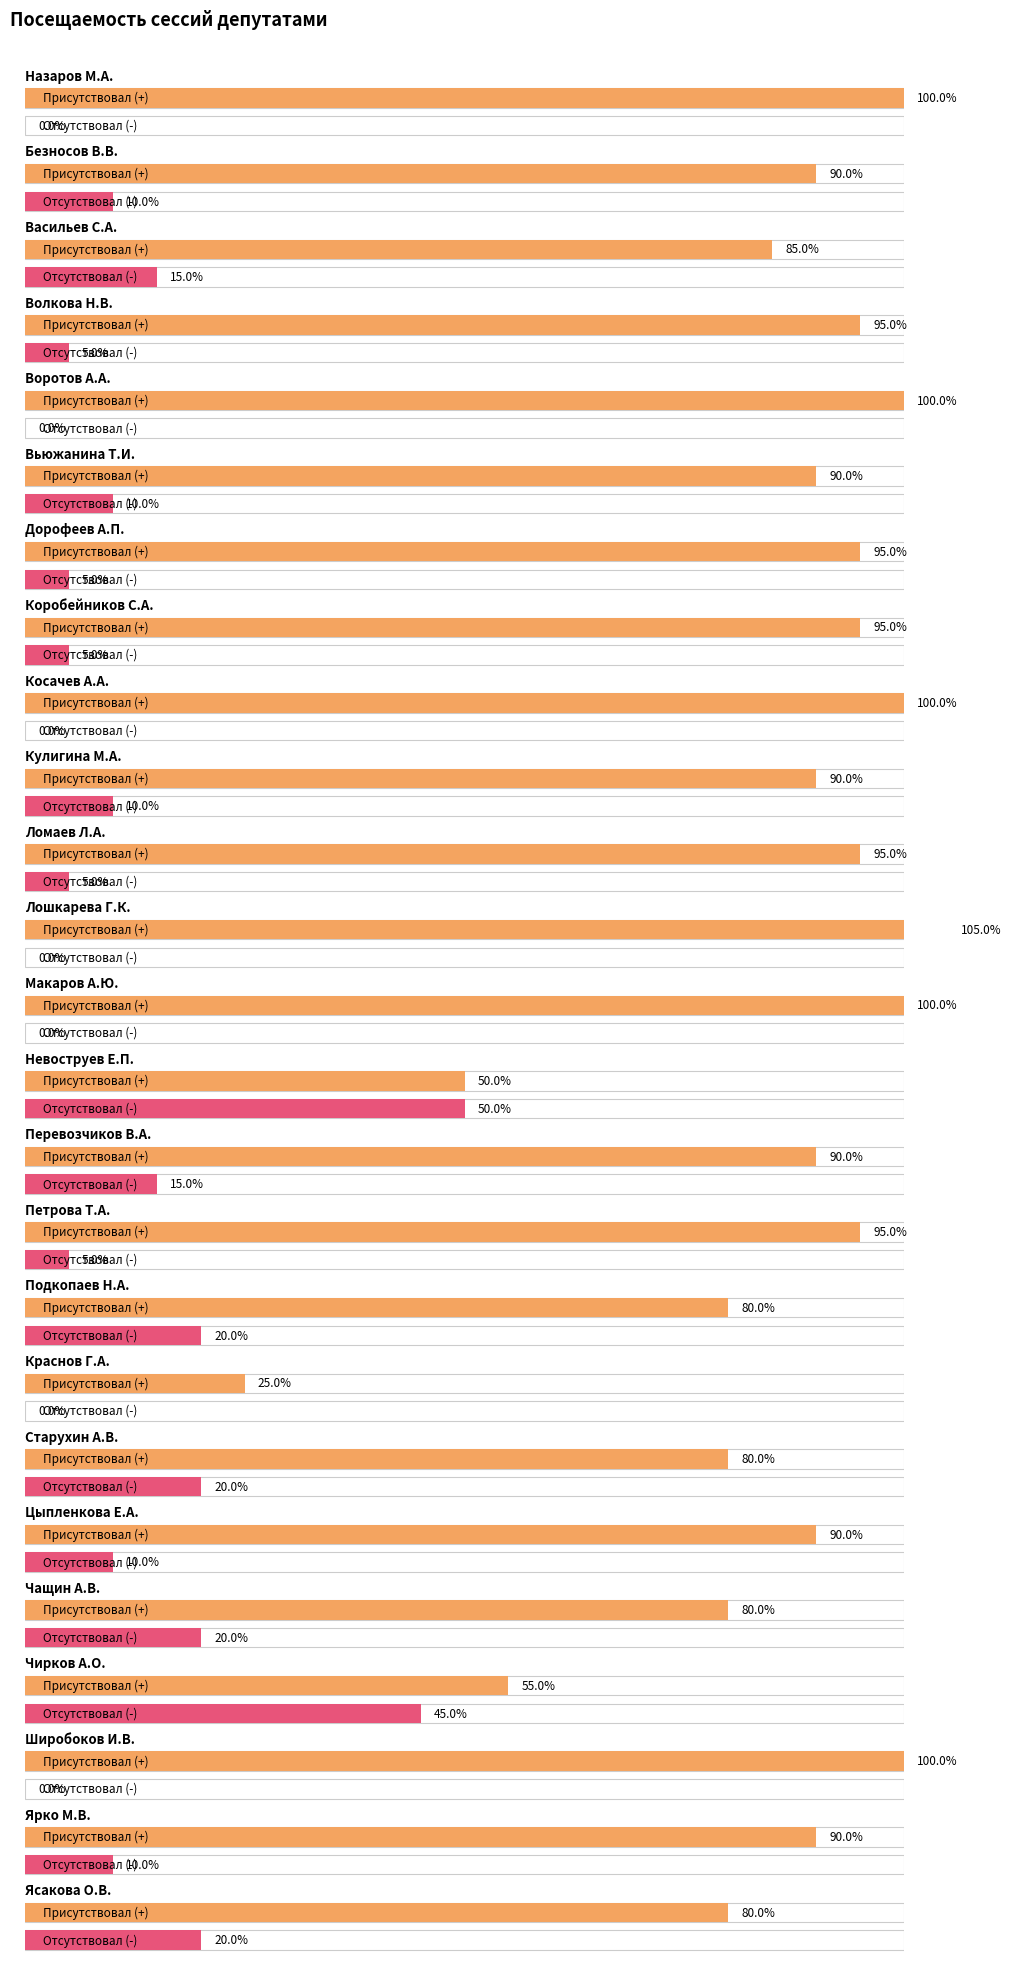

Between Цыпленкова Е.А. and Косачев А.А., which is larger?

Косачев А.А.